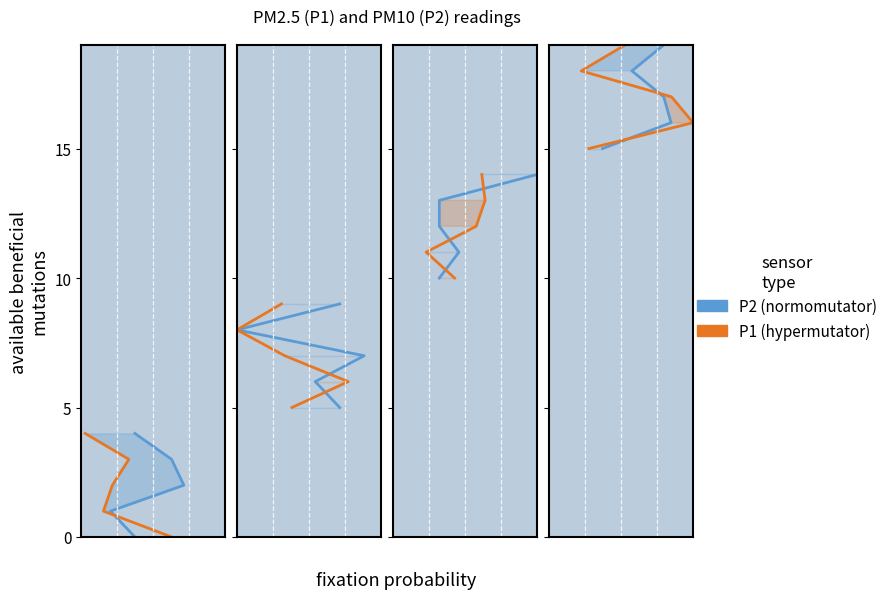

Which series has the widest spread of values?

P2 (normomutator)